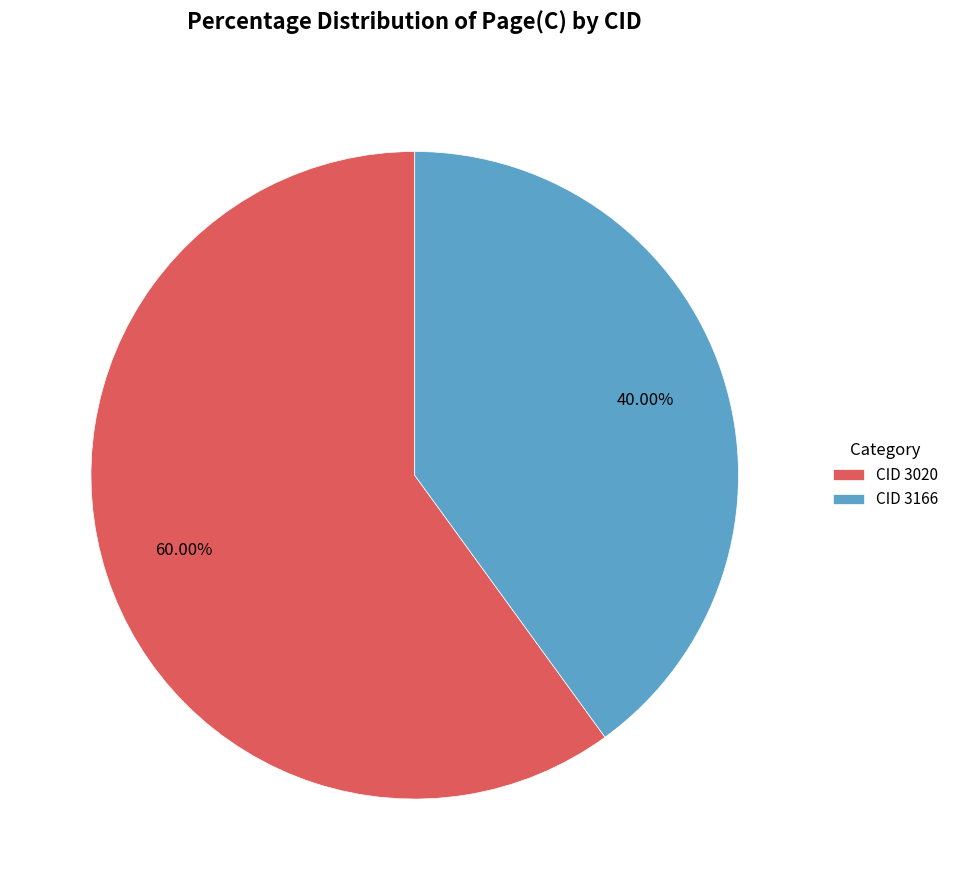

Between CID 3020 and CID 3166, which is larger?

CID 3020